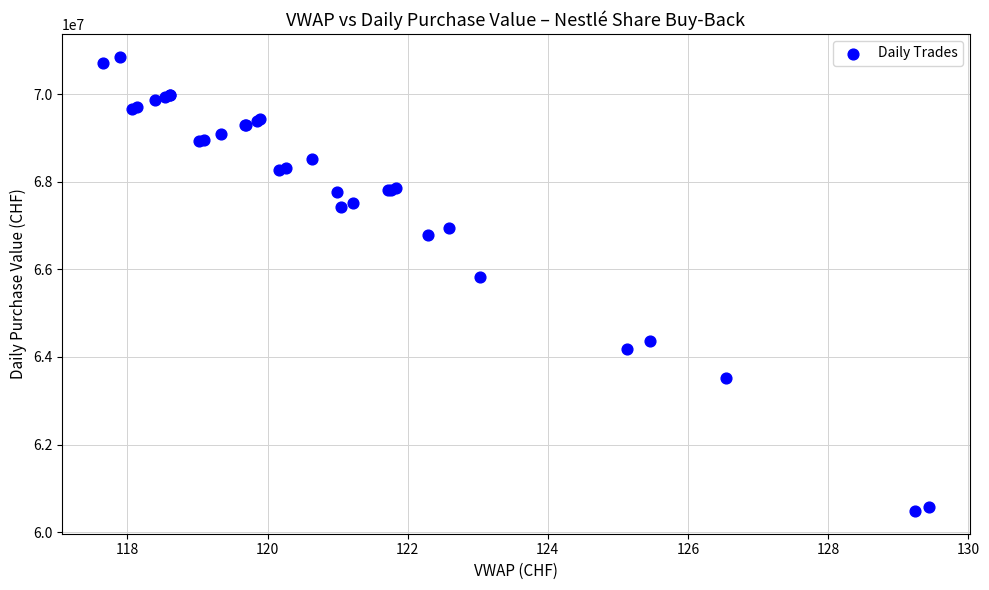

What Y value in the scatter plot is closest to 65667677?

65824206.5